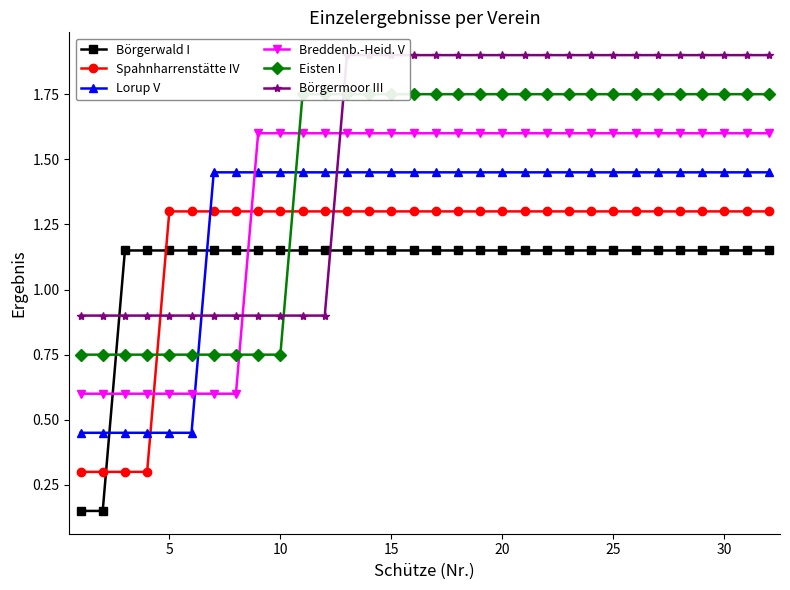

At how many categories does at least one series exceed 0?

32